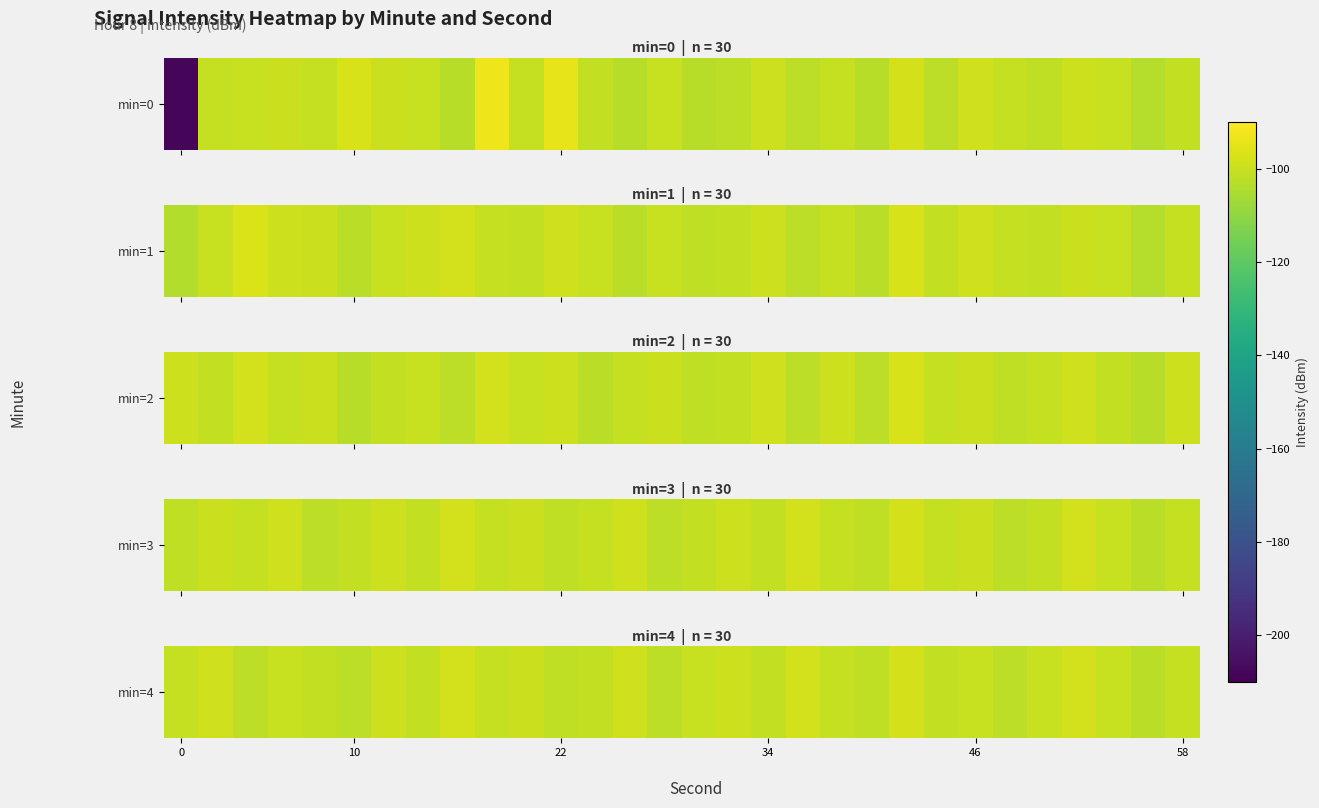

What is the average value?

-100.3